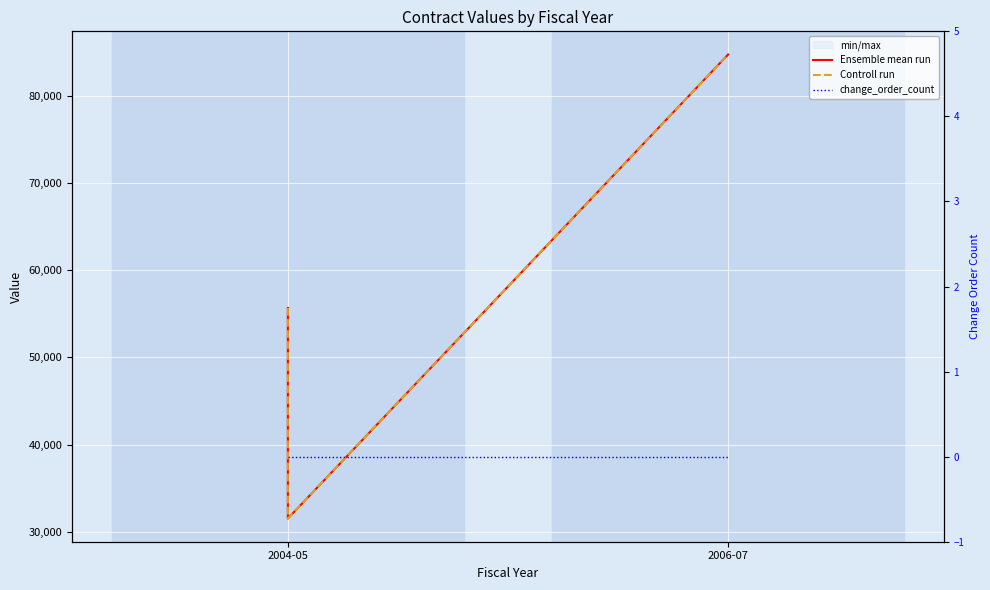

How many categories are shown in the chart?

3